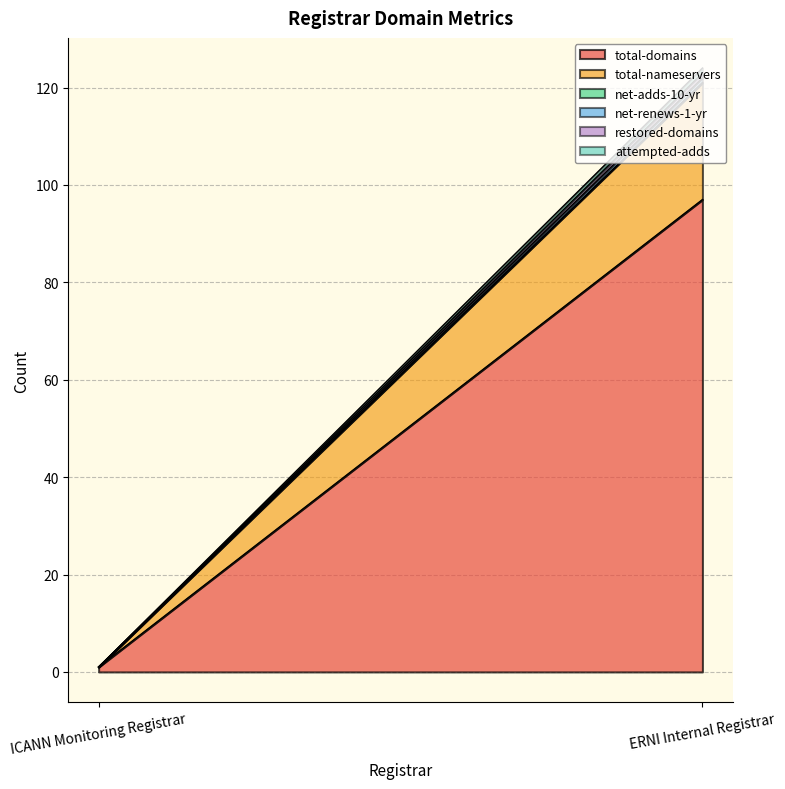

Reading right to left, list all the values displayed in this chart.

total-domains: 97	1
total-nameservers: 24	0
net-adds-10-yr: 0	0
net-renews-1-yr: 1	0
restored-domains: 1	0
attempted-adds: 1	0